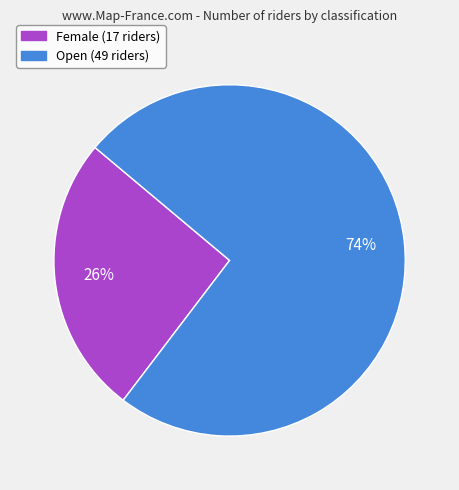

Between Female and Open, which is larger?

Open